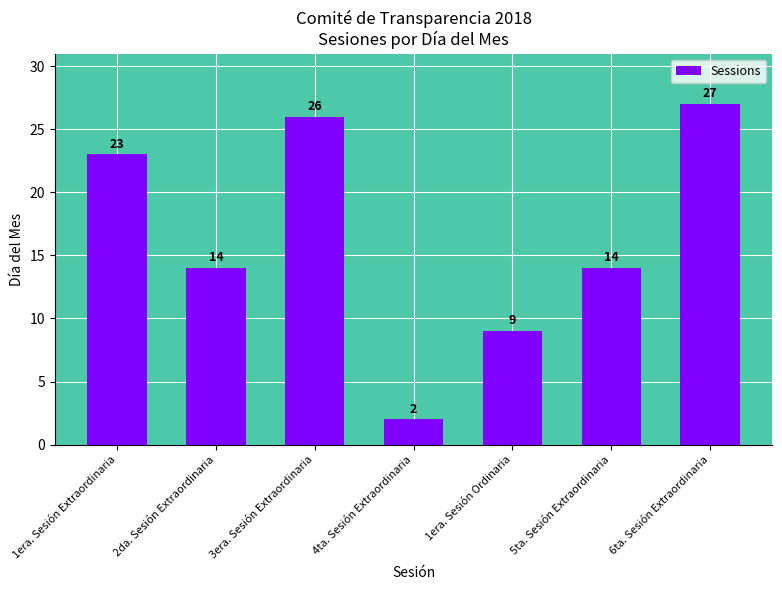

What is the approximate value at 6ta. Sesión Extraordinaria, to the nearest 10?

30